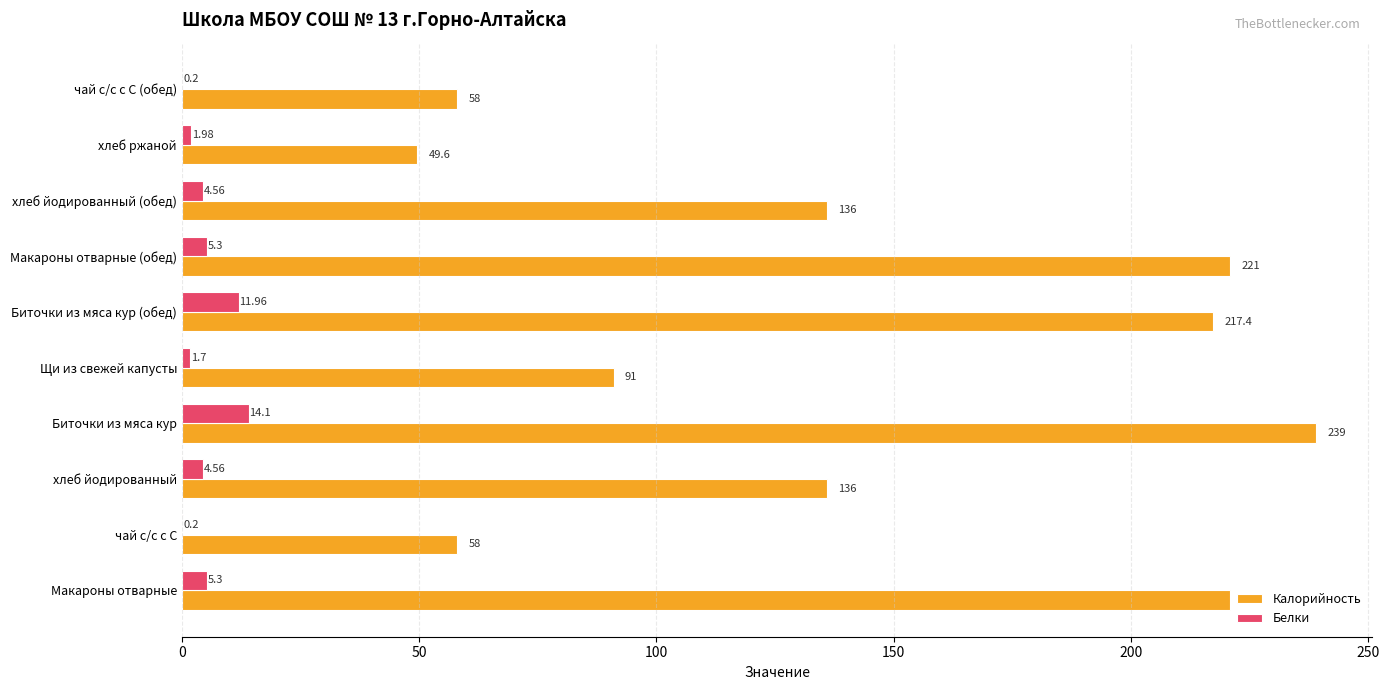

Is the value of Калорийность at хлеб ржаной greater than the value of Белки at Биточки из мяса кур?

Yes